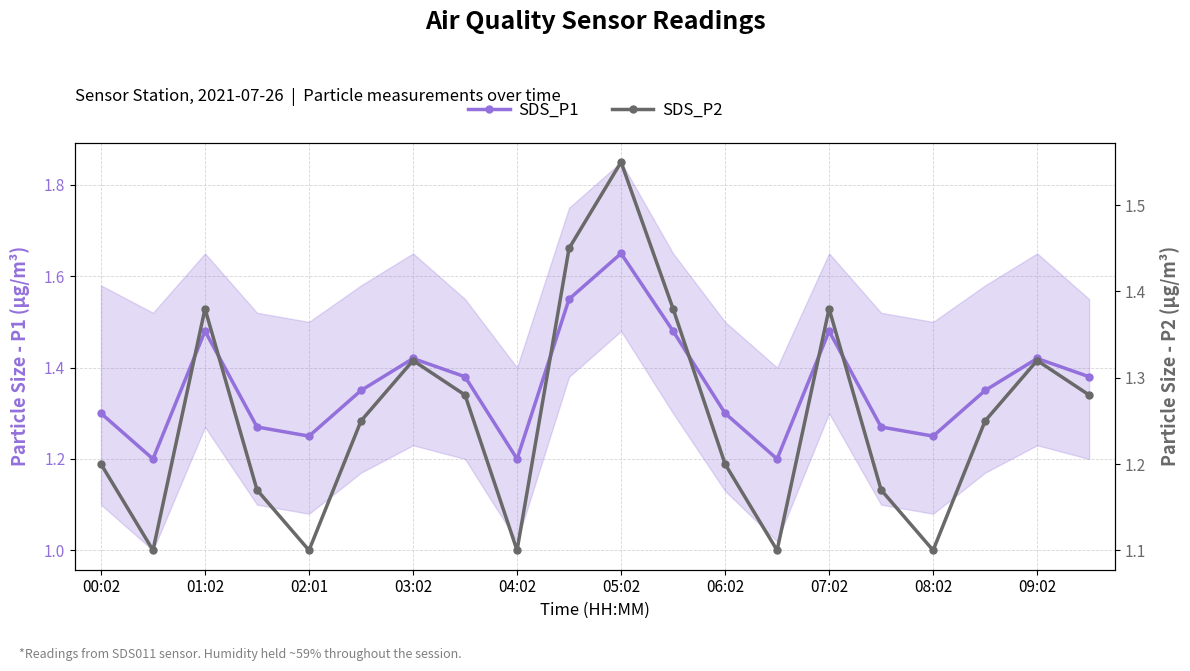

At how many categories does at least one series exceed 1?

20